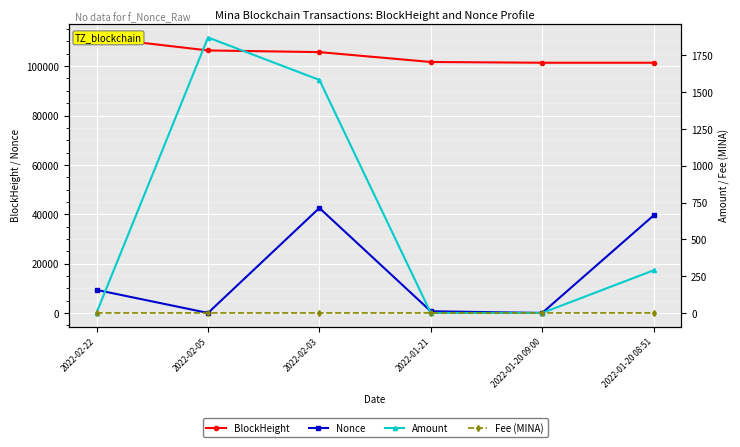

At which label does BlockHeight reach its peak?

2022-02-22